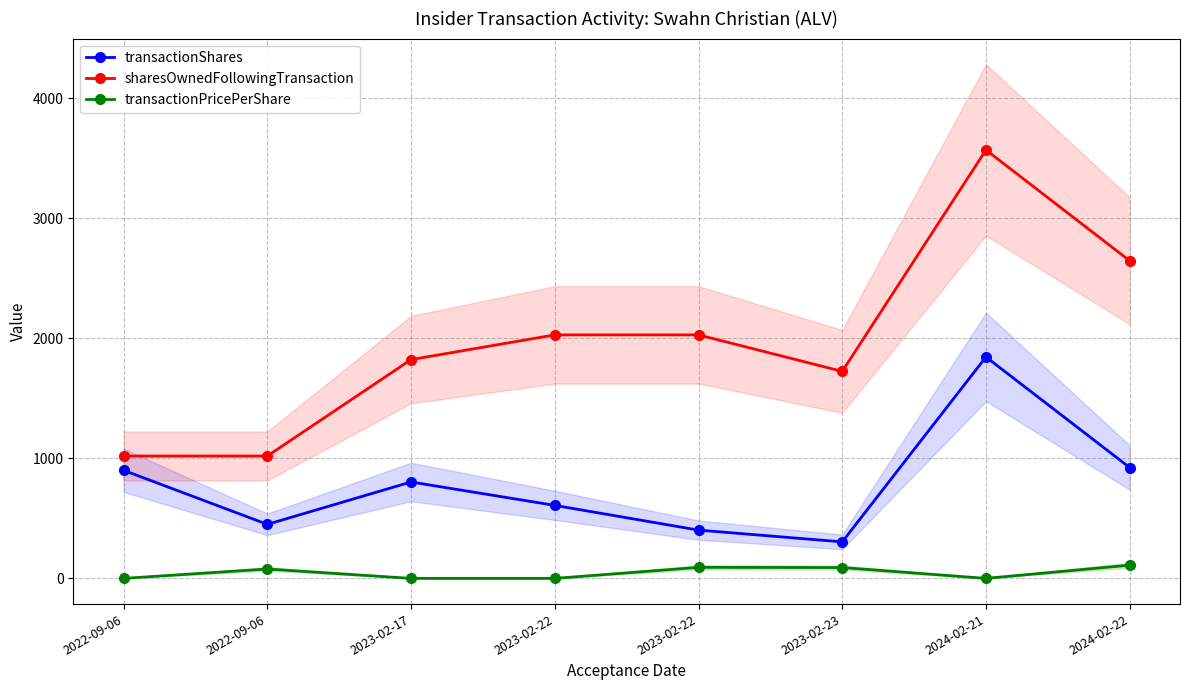

Is it true that transactionShares equals 301.8 at 2023-02-22?

False